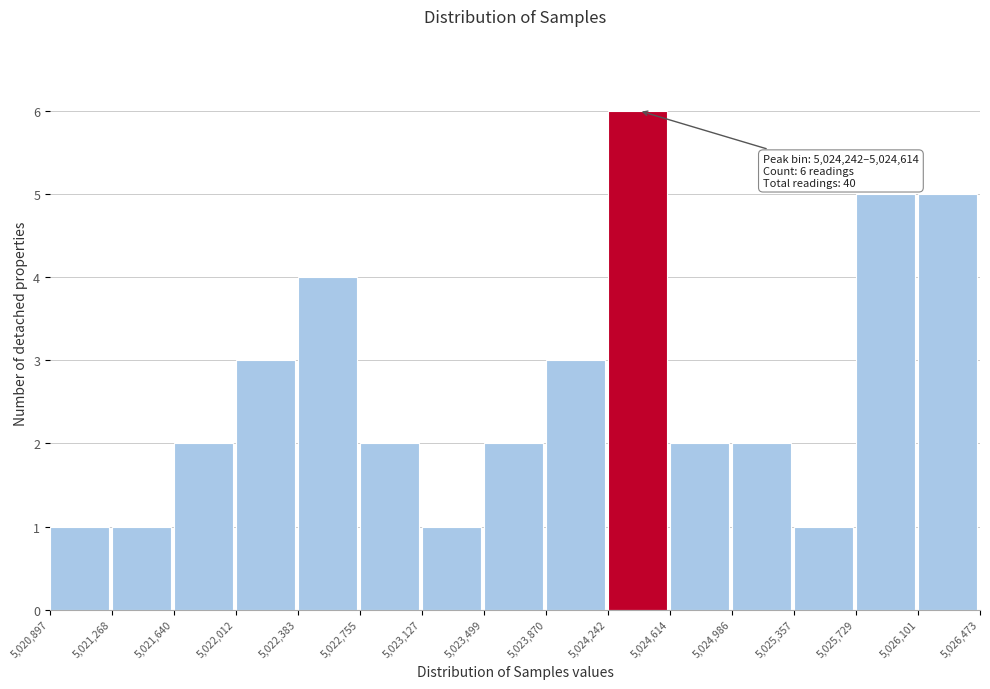

Which range on the x-axis has the tallest bar?

5,024,242 to 5,024,614